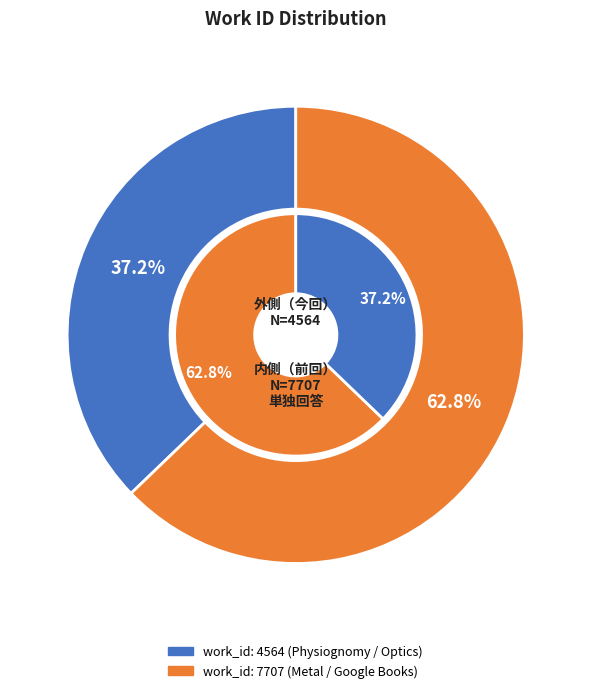

Which slice represents more than half of the pie?

work_id: 7707 (Metal / Google Books)